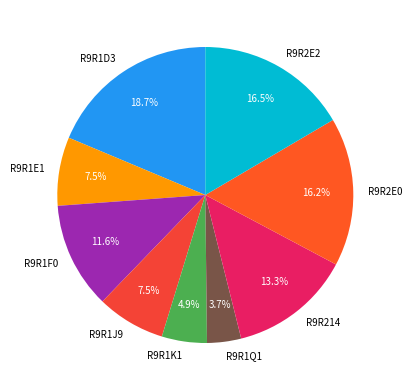

Is there any slice that represents more than half of the pie?

No